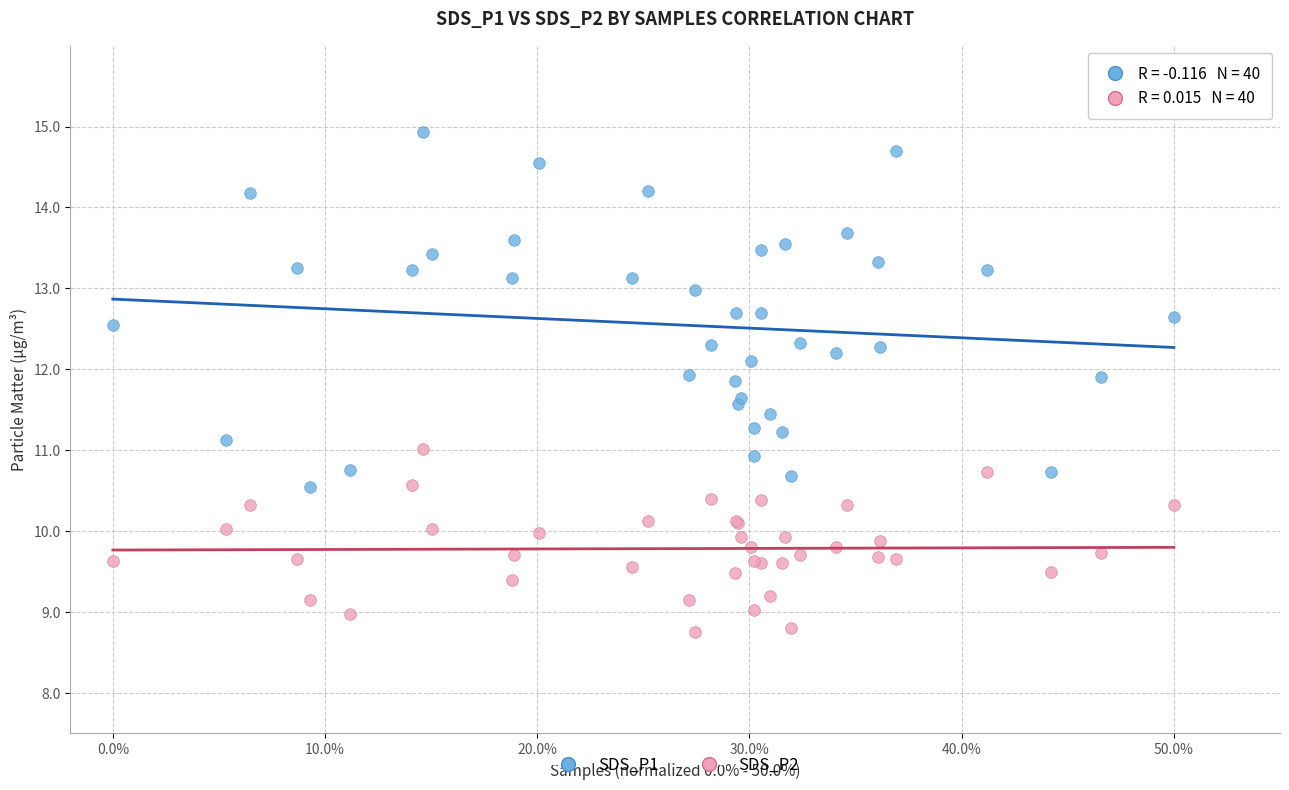

Which series reaches the minimum Y coordinate?

SDS_P2